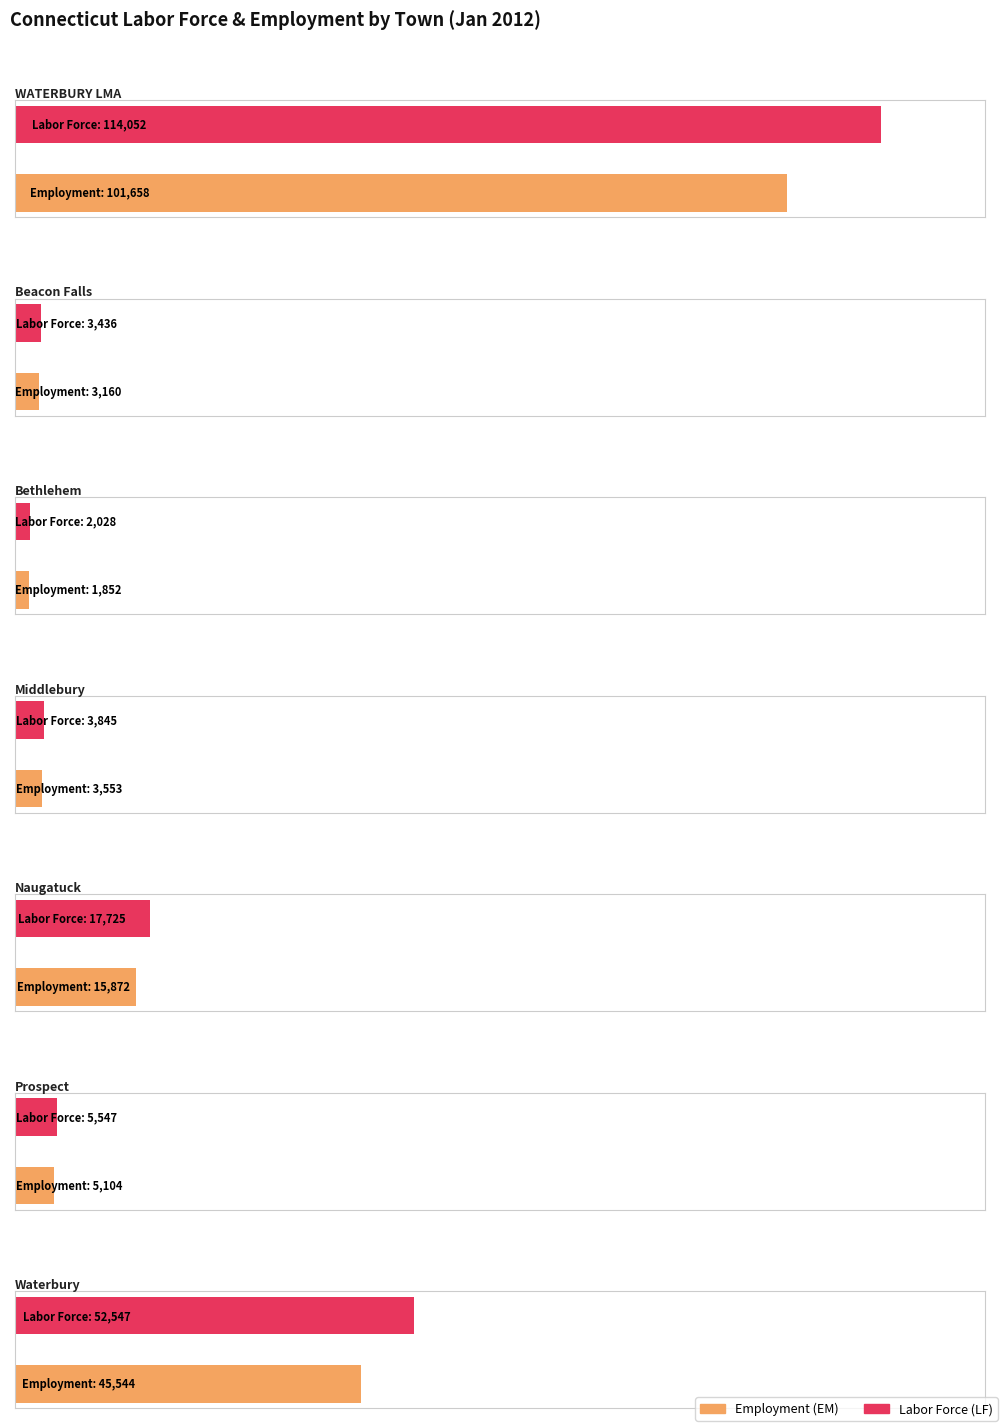

What is the average value of the EM series?

25249